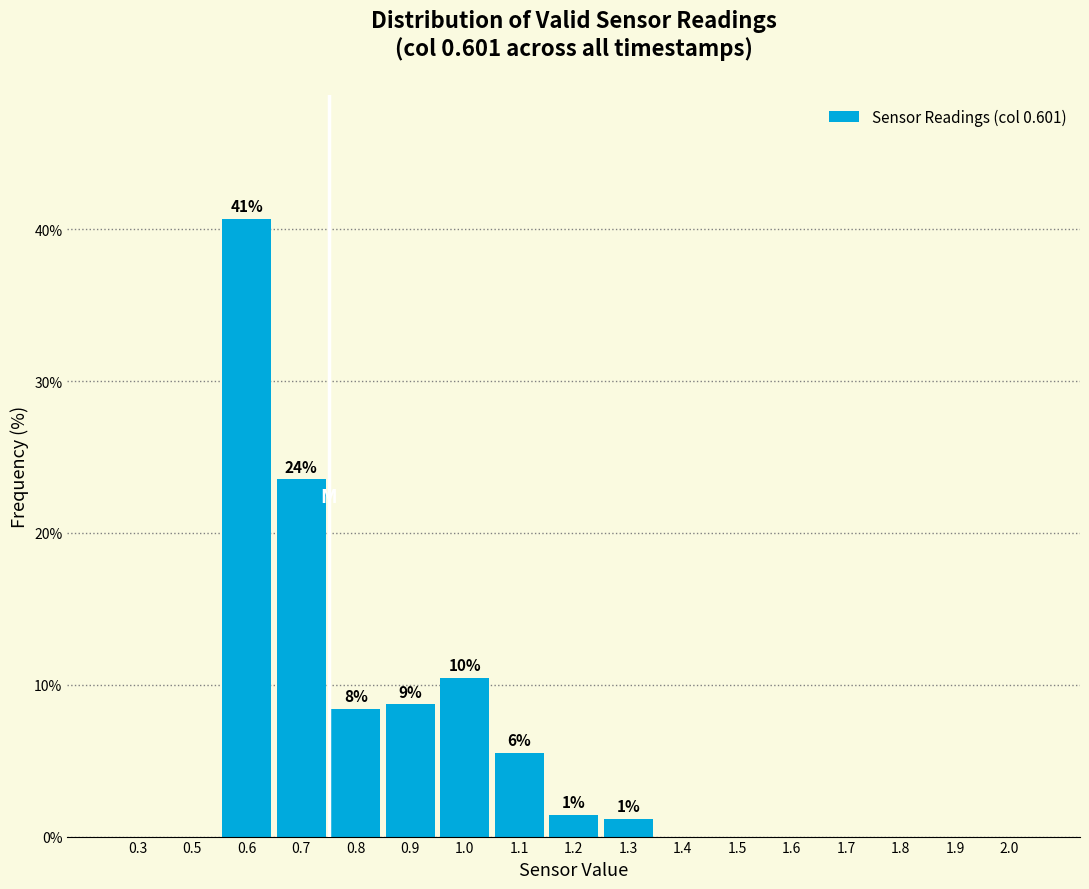

Reading left to right, what are all the values shown in this chart?

0.3=0.0	0.5=0.0	0.6=40.7	0.7=23.5	0.8=8.4	0.9=8.7	1.0=10.5	1.1=5.5	1.2=1.5	1.3=1.2	1.4=0.0	1.5=0.0	1.6=0.0	1.7=0.0	1.8=0.0	1.9=0.0	2.0=0.0